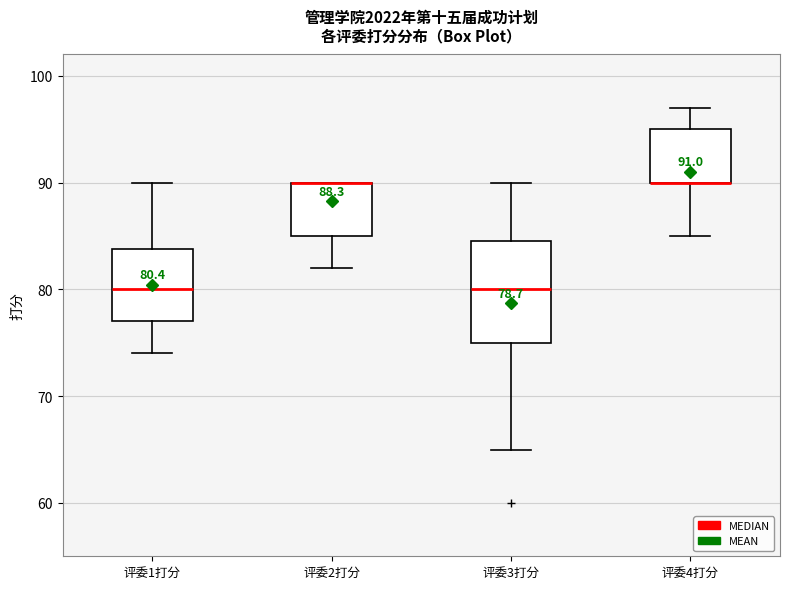

Which box is the tallest, from its lower edge to its upper edge?

评委3打分